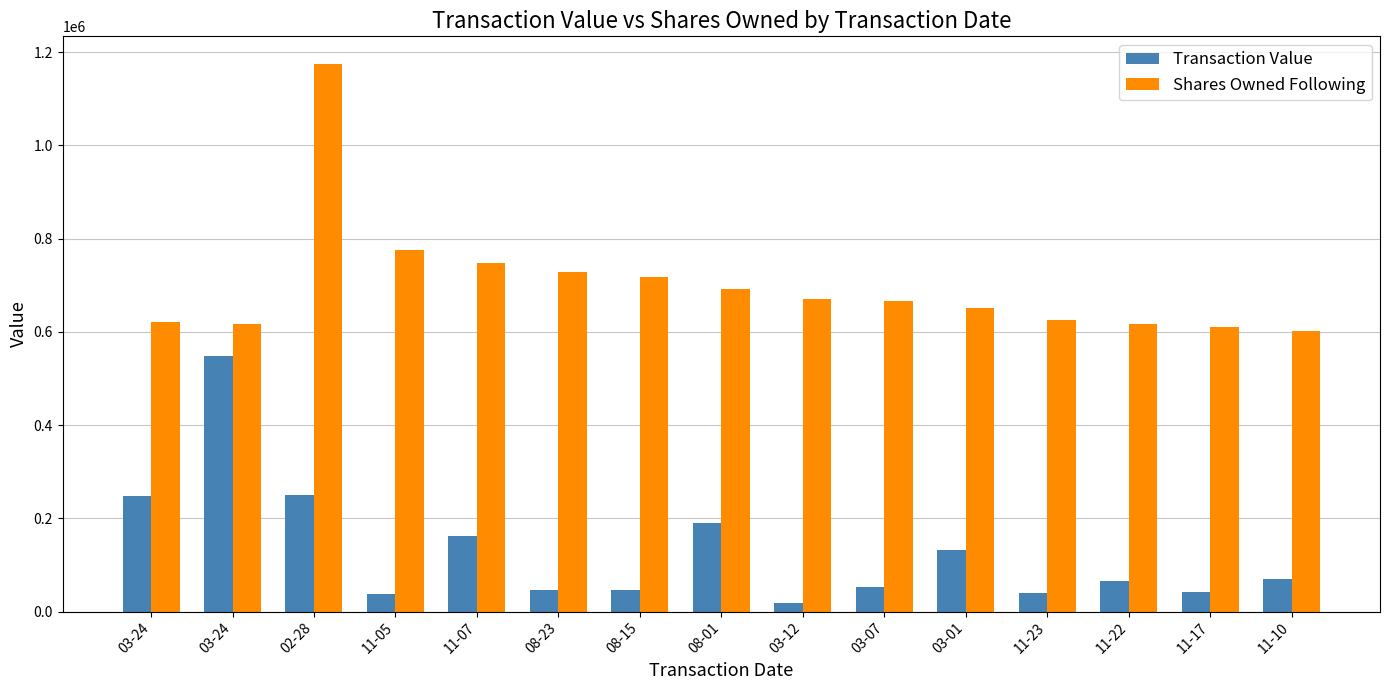

What is the label of the 15th bar from the right?

03-24